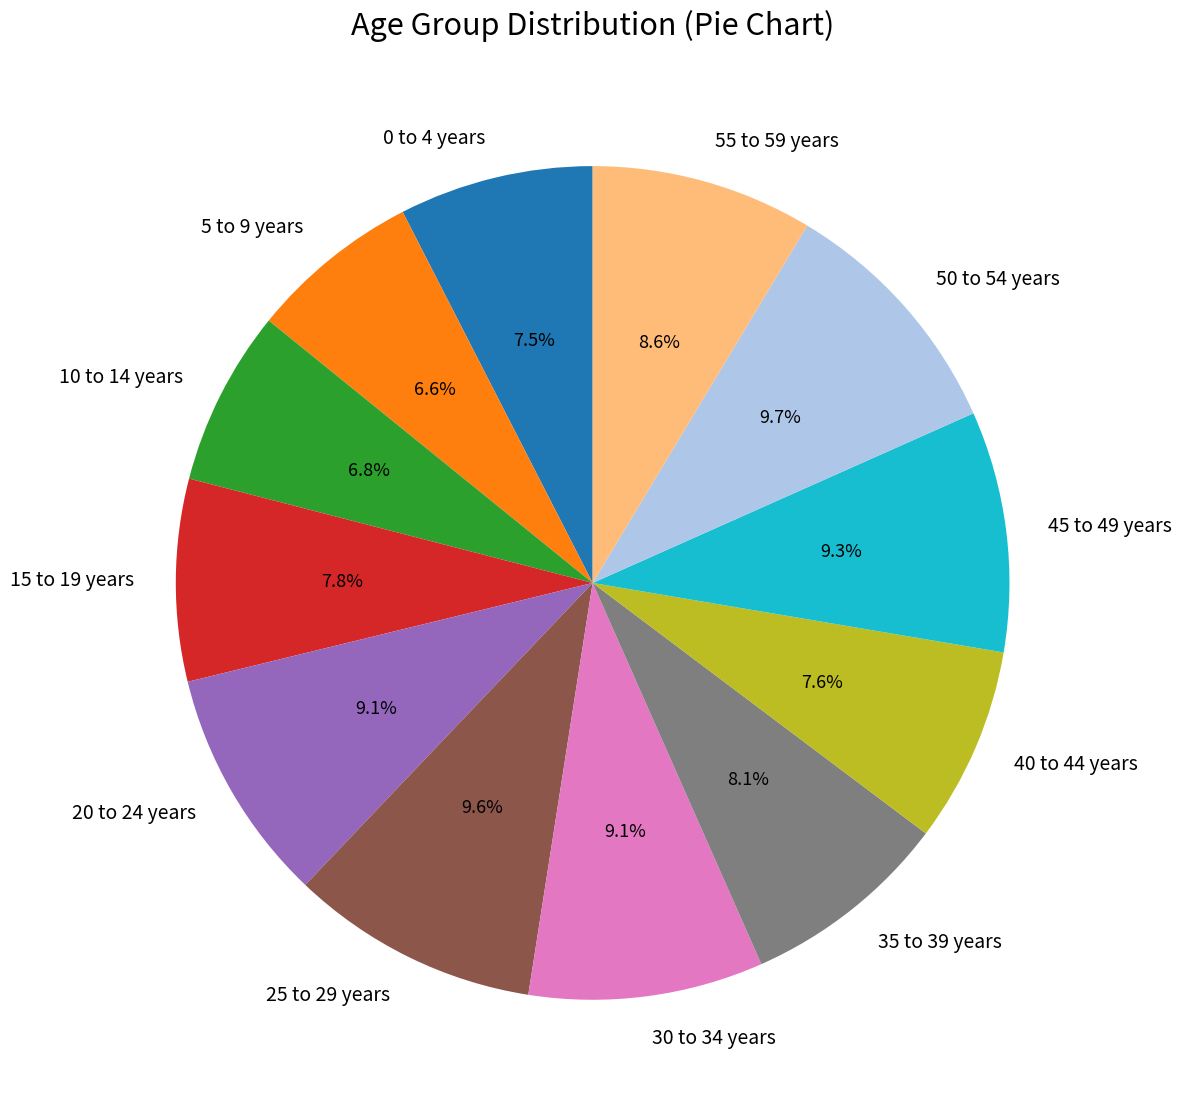

What percentage is the 20 to 24 years slice, to the nearest percent?

9%